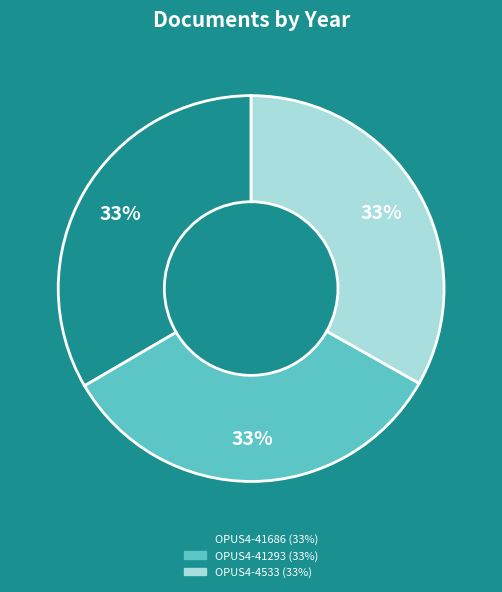

How many segments does this pie chart have?

3